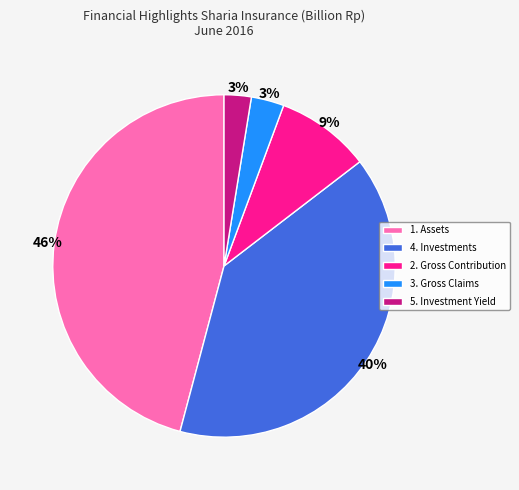

Combined, do 5. Investment Yield and 1. Assets account for over 50%?

No